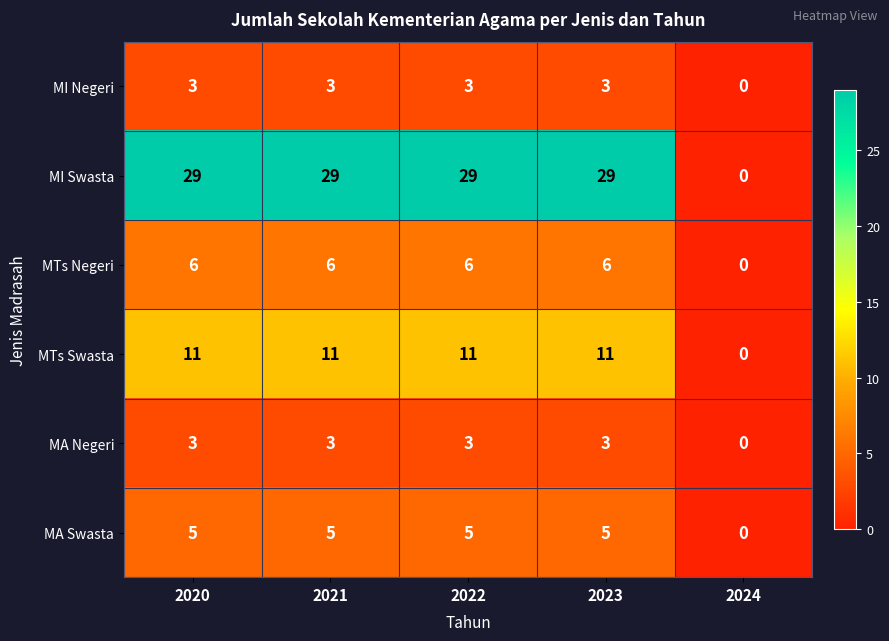

At how many categories does at least one series exceed 13?

4